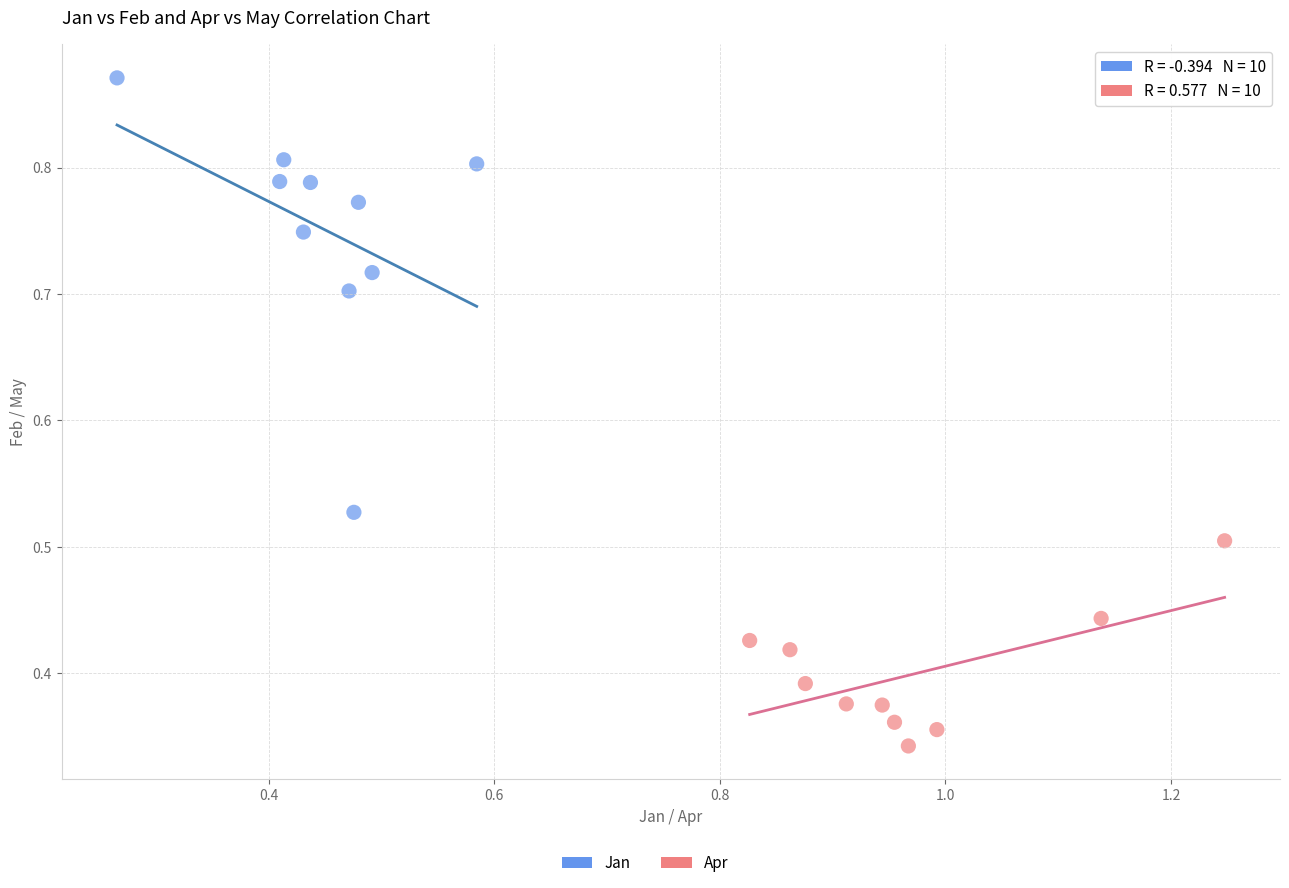

Which series reaches the minimum Y coordinate?

Apr